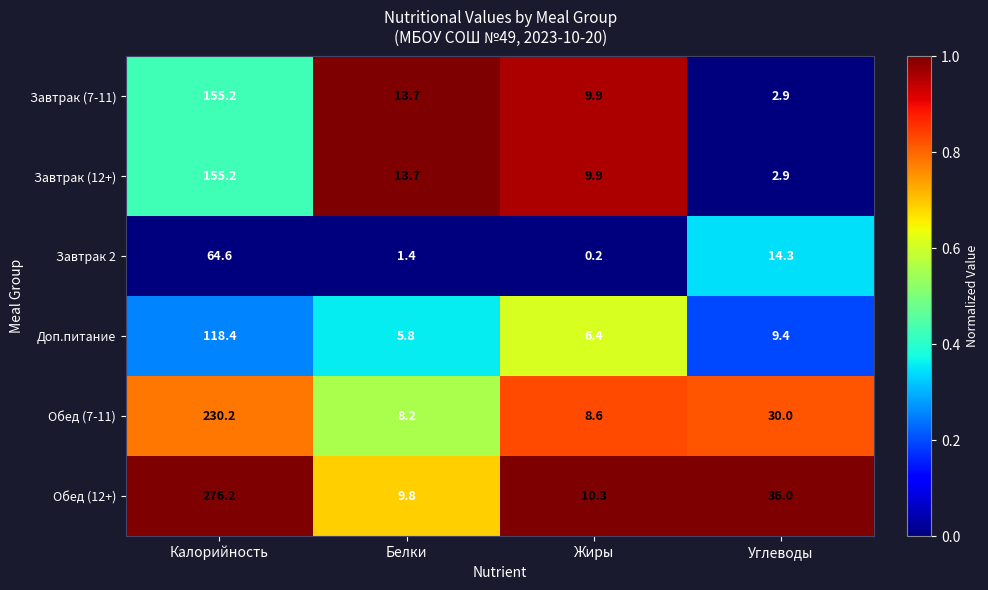

How many distinct data groups are displayed?

6